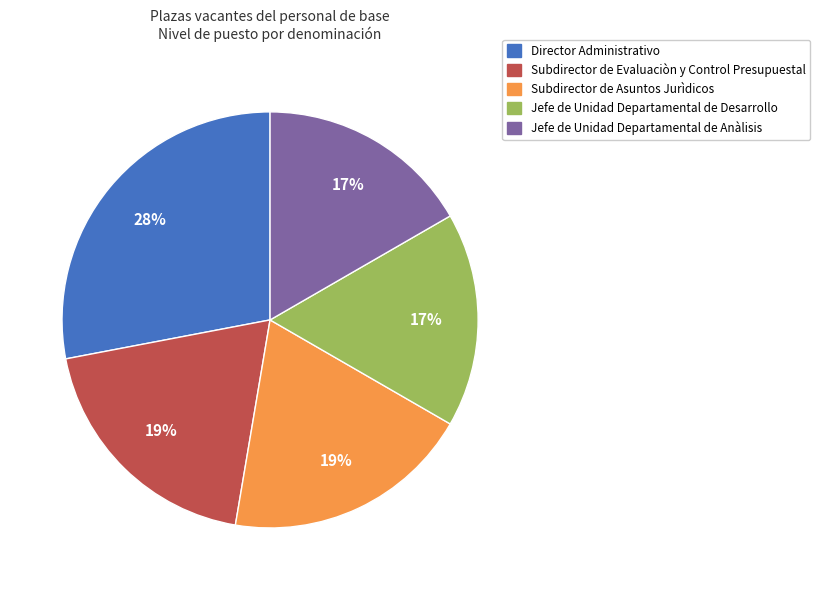

Does Subdirector de Asuntos Jurìdicos account for over 50% of the chart?

No